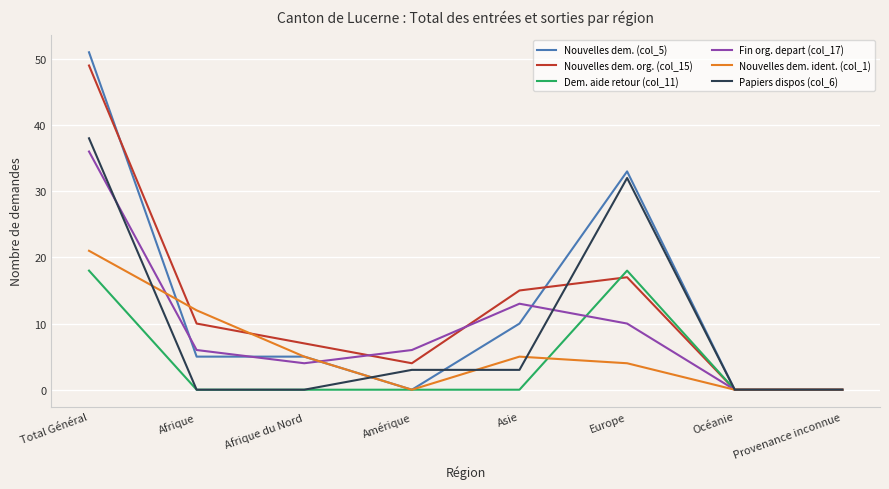

Count the number of data series in this chart.

6